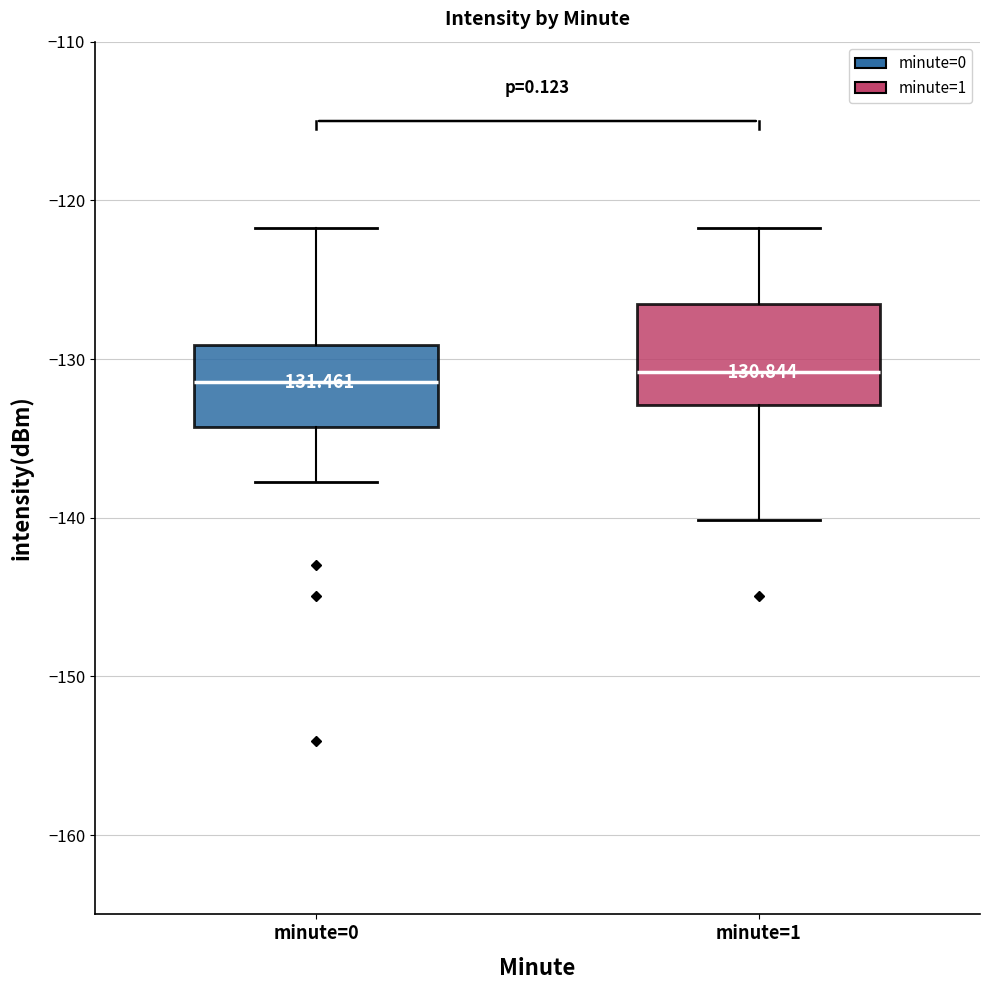

Comparing the boxes themselves (not the whiskers), which one is the tallest?

minute=1